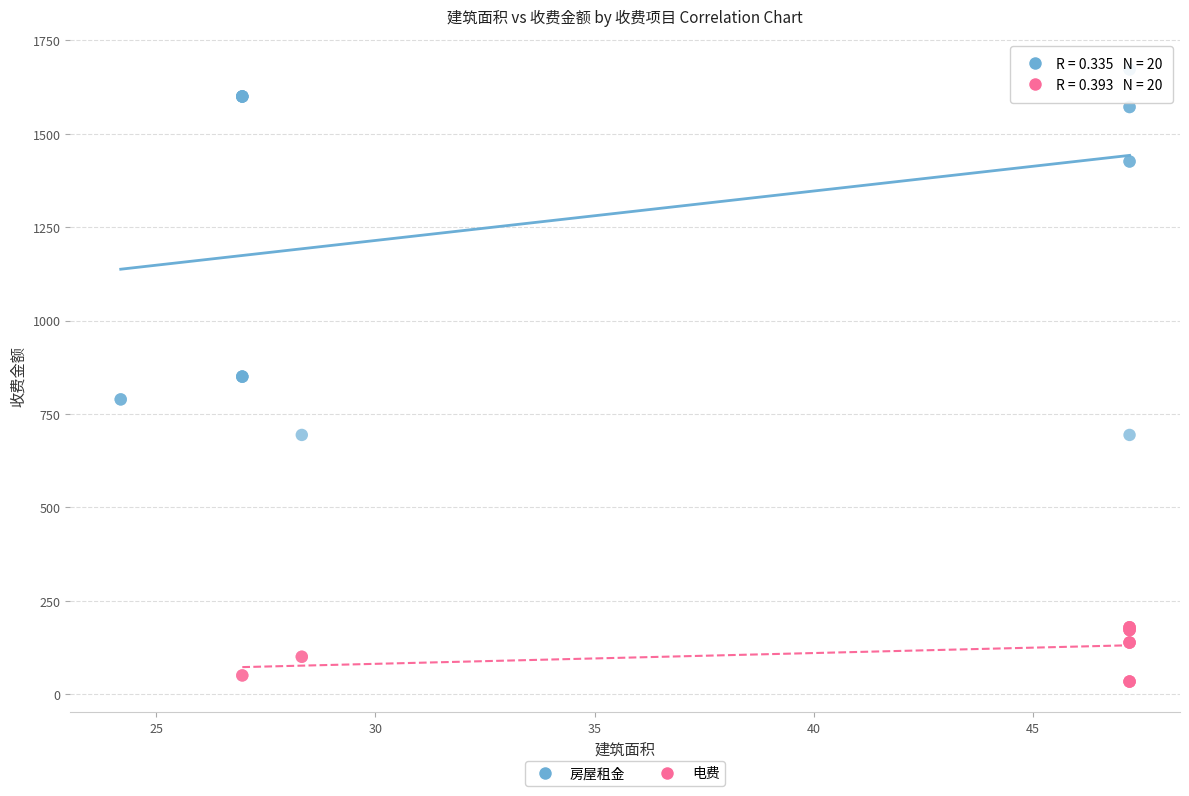

Which series has the widest spread of Y values?

房屋租金